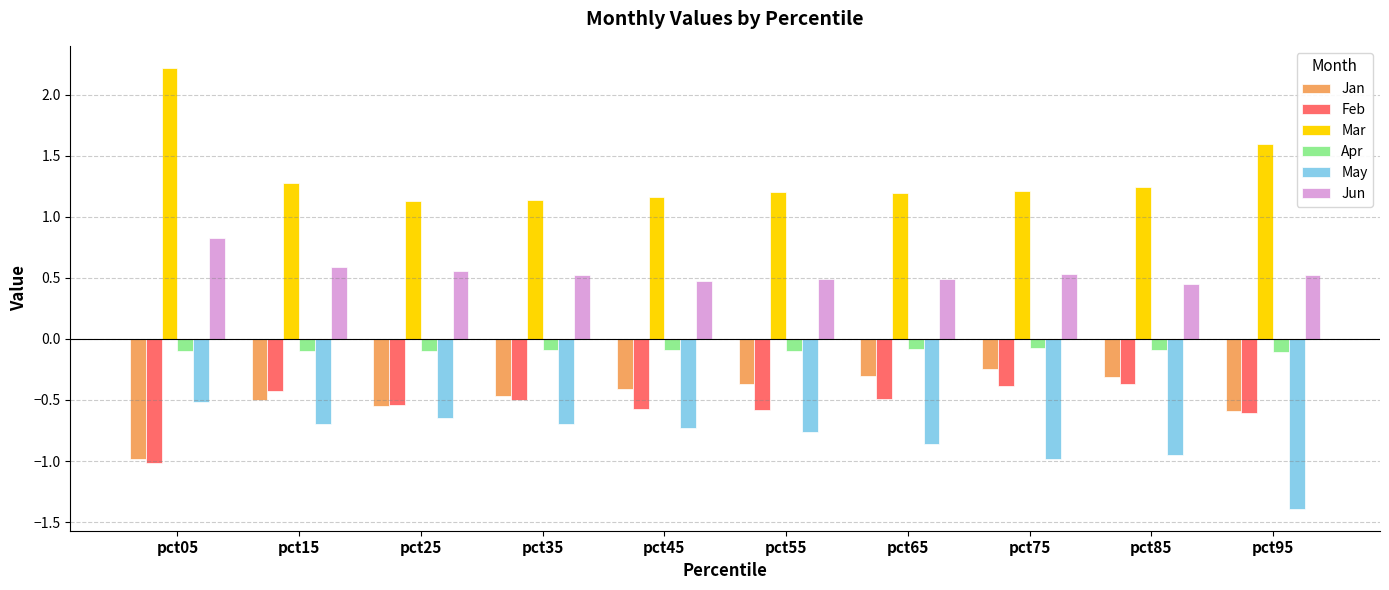

Which series has the largest range (max minus min)?

Mar